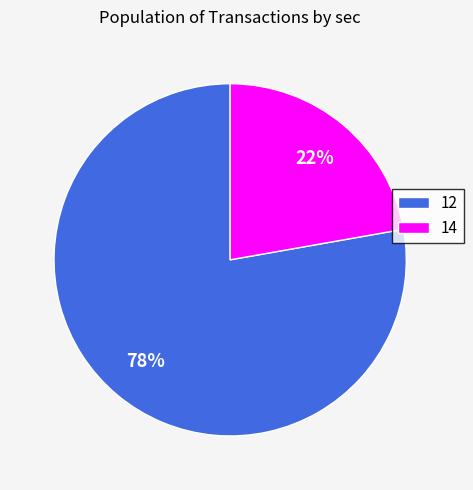

How many segments does this pie chart have?

2